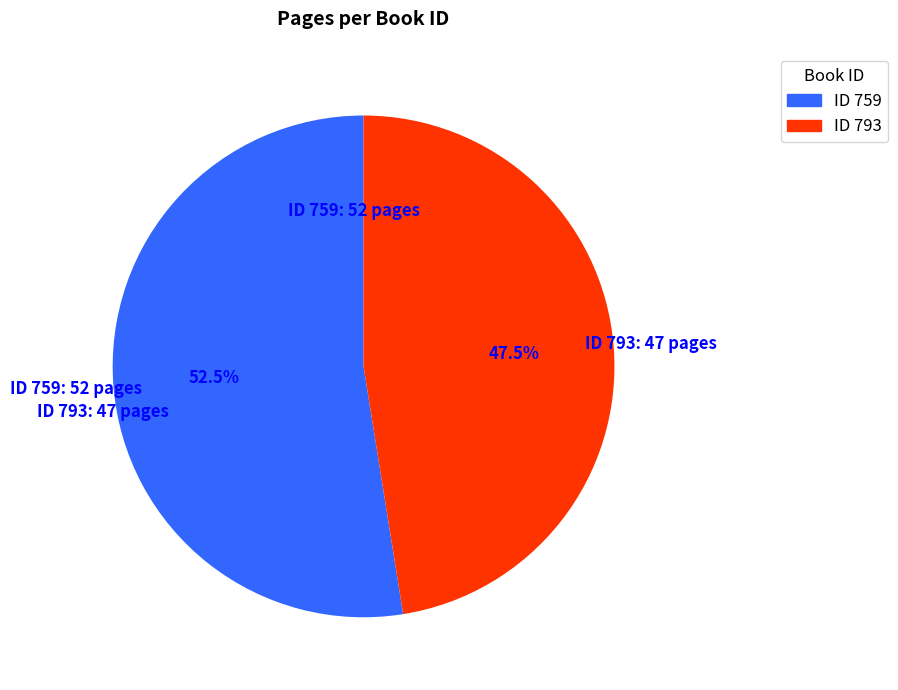

Which has a higher value, ID 759 or ID 793?

ID 759